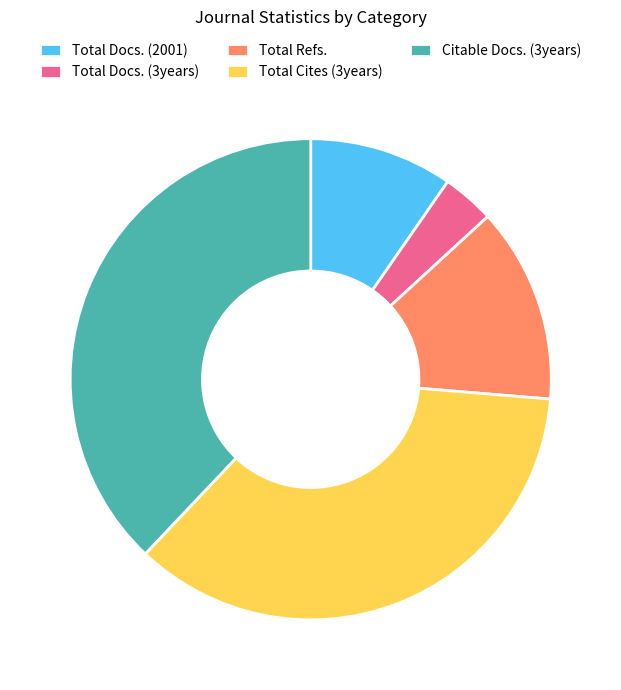

Which slice is the smallest?

Total Docs. (3years)